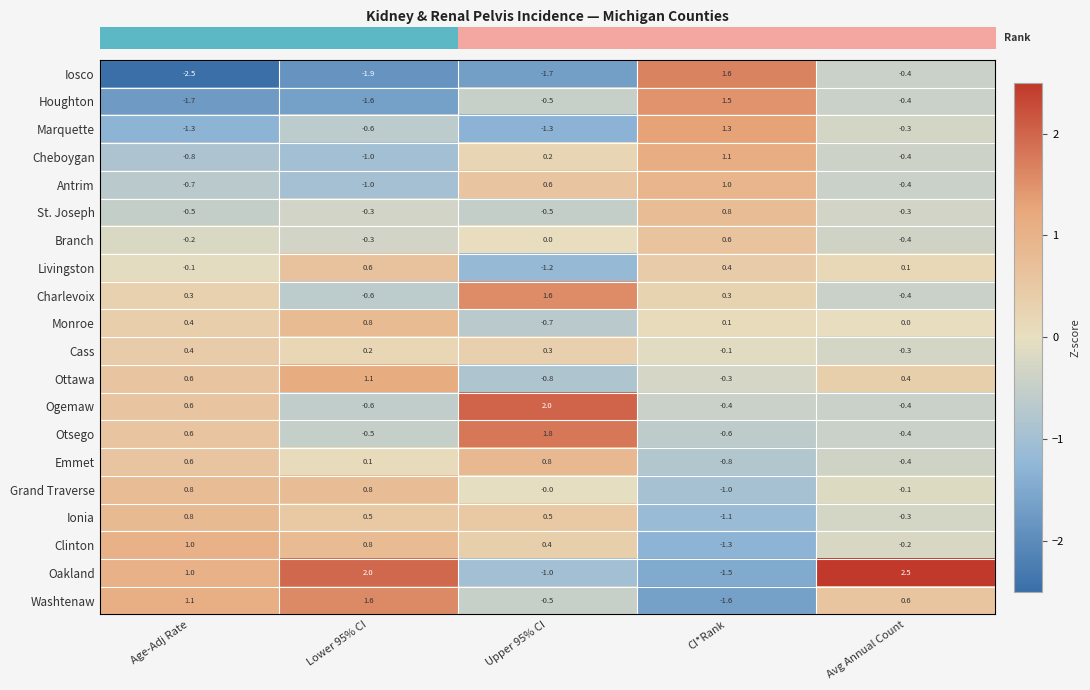

Read the Washtenaw value at CI*Rank.

-1.6